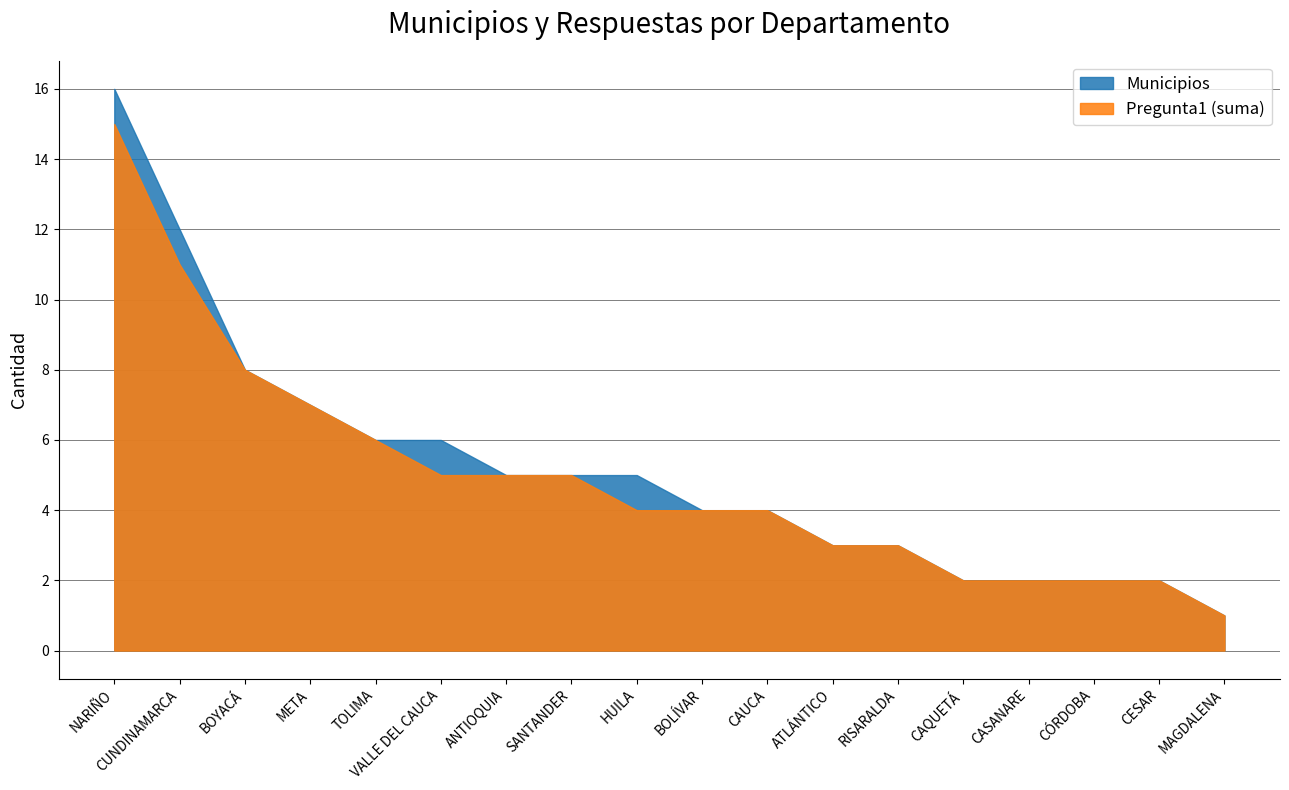

What are all the series names shown in the legend?

Municipios, Pregunta1 (suma)